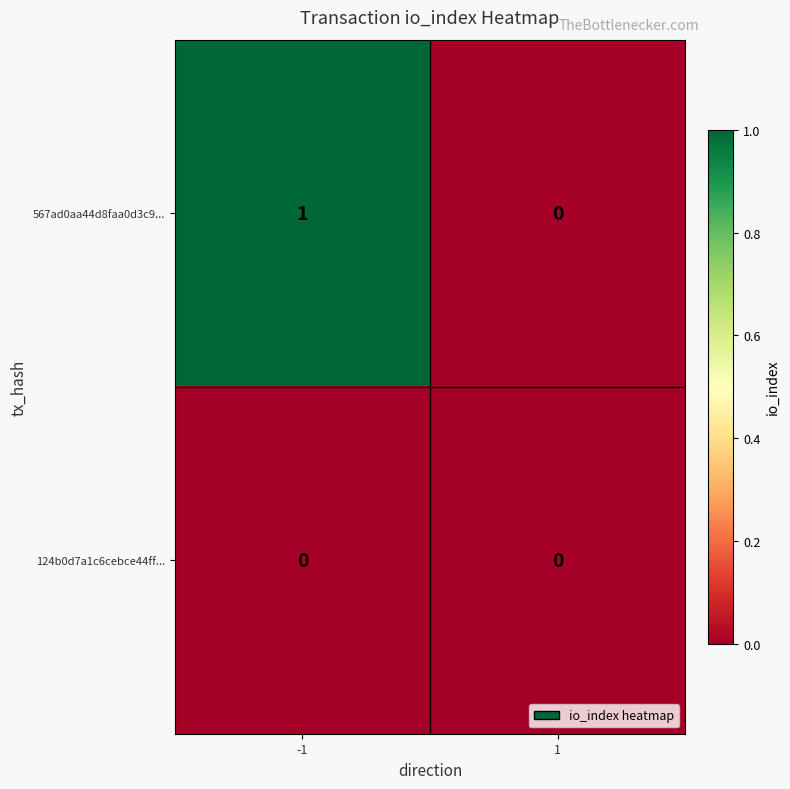

List the series in order of their peak value, highest first.

567ad0aa44d8faa0d3c9..., 124b0d7a1c6cebce44ff...